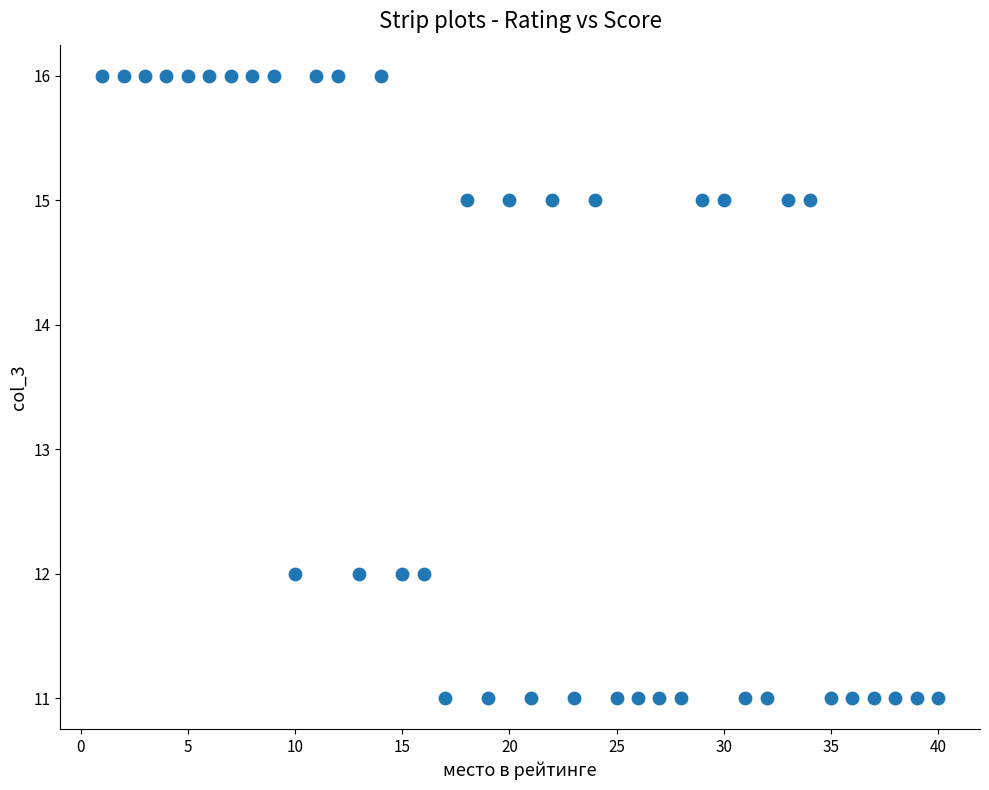

What is the range of Y values (max minus min)?

5